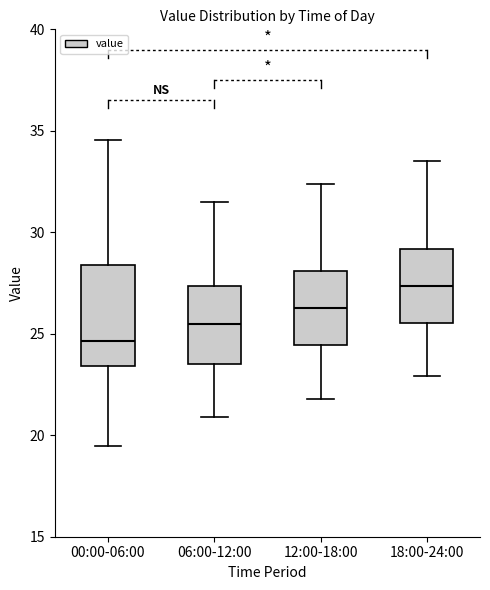

Reading left to right, transcribe this box plot: for each box, give where its median line is, the range the box spans, and where its two whiskers end, as read against the y-axis. The values are not printed on the chart, so give them approximately, as read against the axis.

00:00-06:00: median 24.5, box 23.5 to 28.5, whiskers 19.5 to 34.5
06:00-12:00: median 25.5, box 23.5 to 27.5, whiskers 21.0 to 31.5
12:00-18:00: median 26.5, box 24.5 to 28.0, whiskers 22.0 to 32.5
18:00-24:00: median 27.5, box 25.5 to 29.0, whiskers 23.0 to 33.5